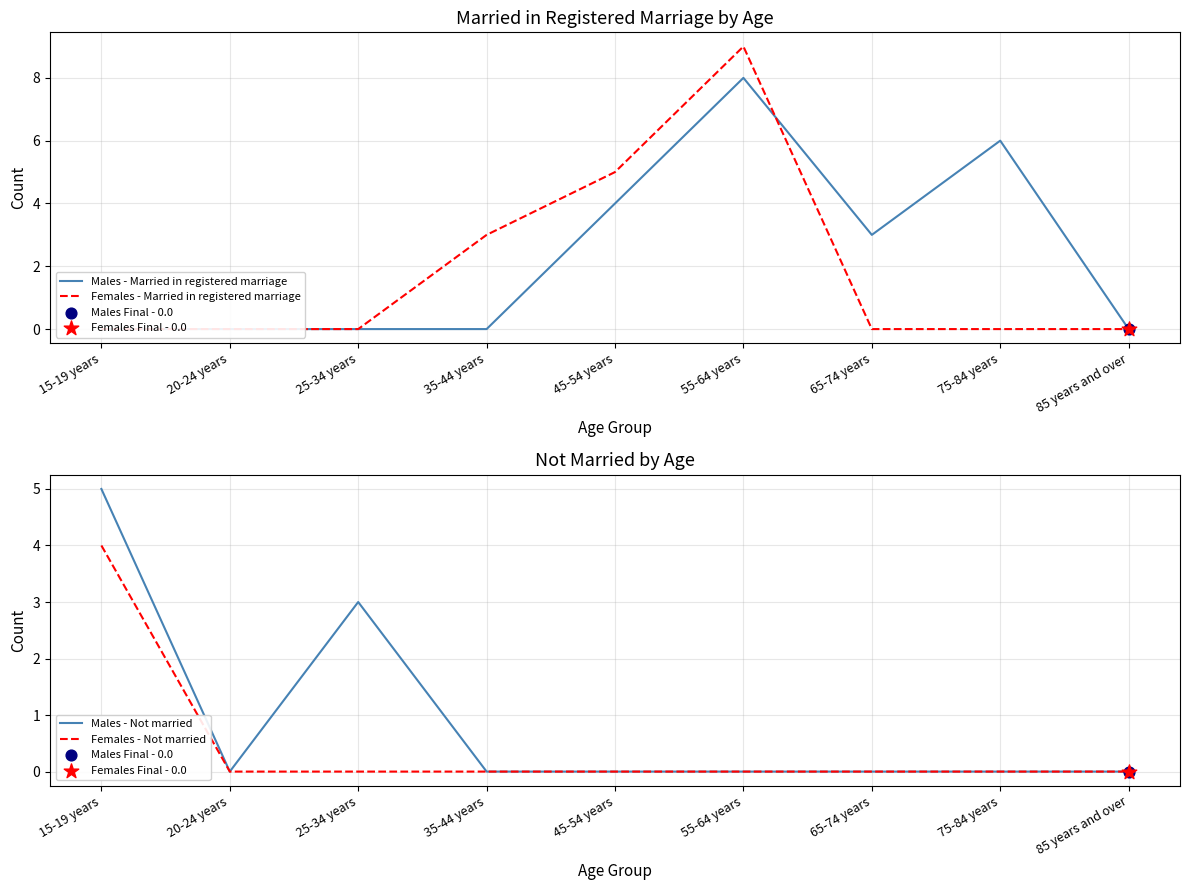

Is the value of Males - Not married at 45-54 years greater than the value of Females - Not married at 75-84 years?

No